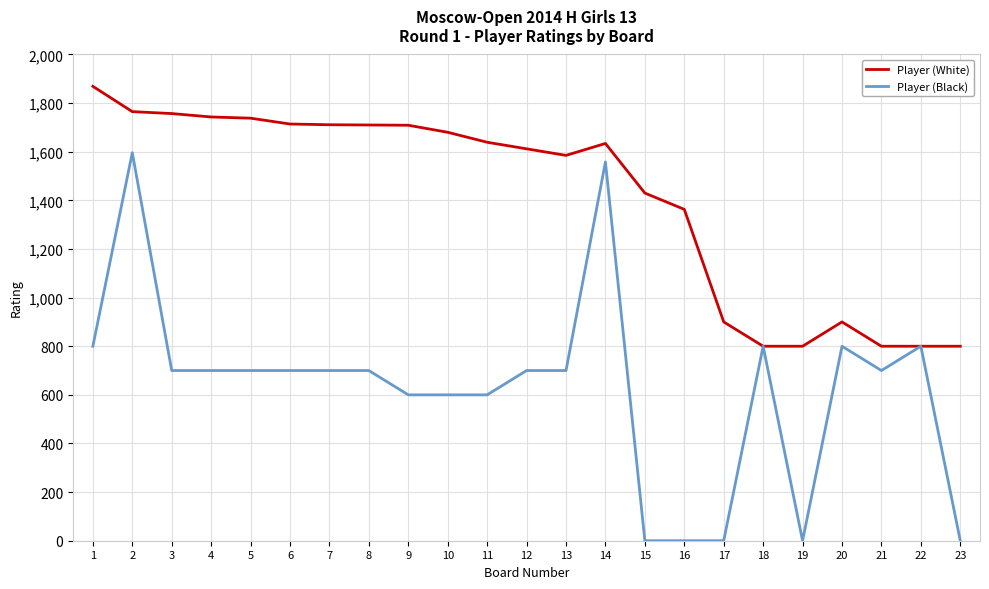

Which series has the widest spread of values?

Player (Black)